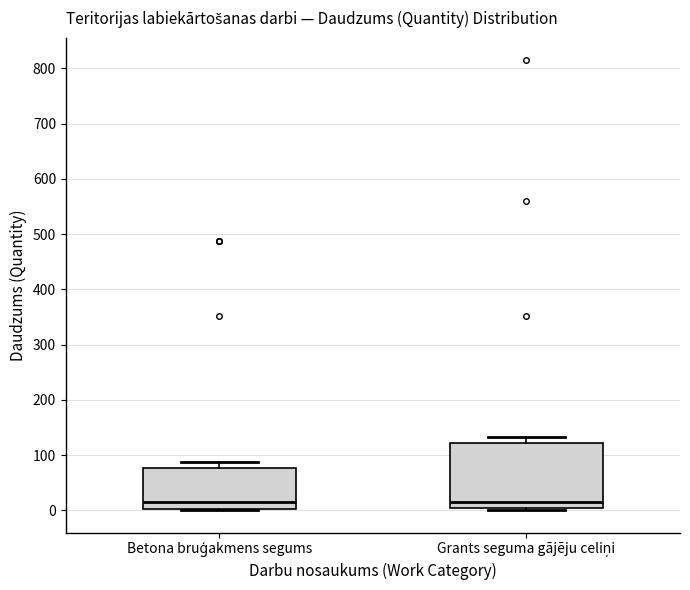

Reading left to right, read every box against the y-axis: the position of its median line, the range the box covers, and the ends of its whiskers. The values are not printed on the chart, so give them approximately, as read against the axis.

Betona bruģakmens segums: median 10, box 0 to 80, whiskers 0 to 90
Grants seguma gājēju celiņi: median 20, box 0 to 120, whiskers 0 (just below the box's lower edge) to 130